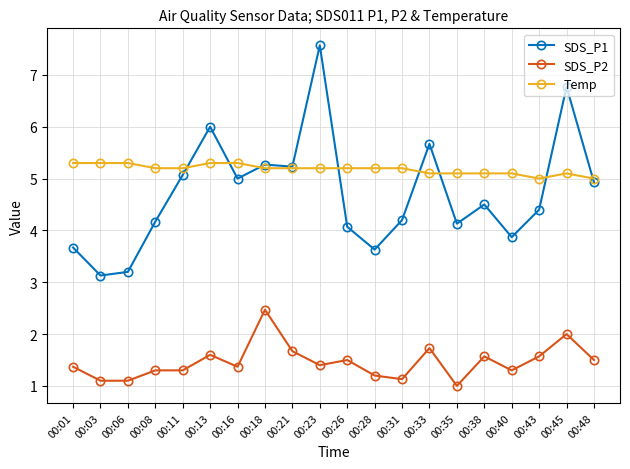

Is the value of SDS_P1 at 00:18 greater than the value of Temp at 00:48?

Yes